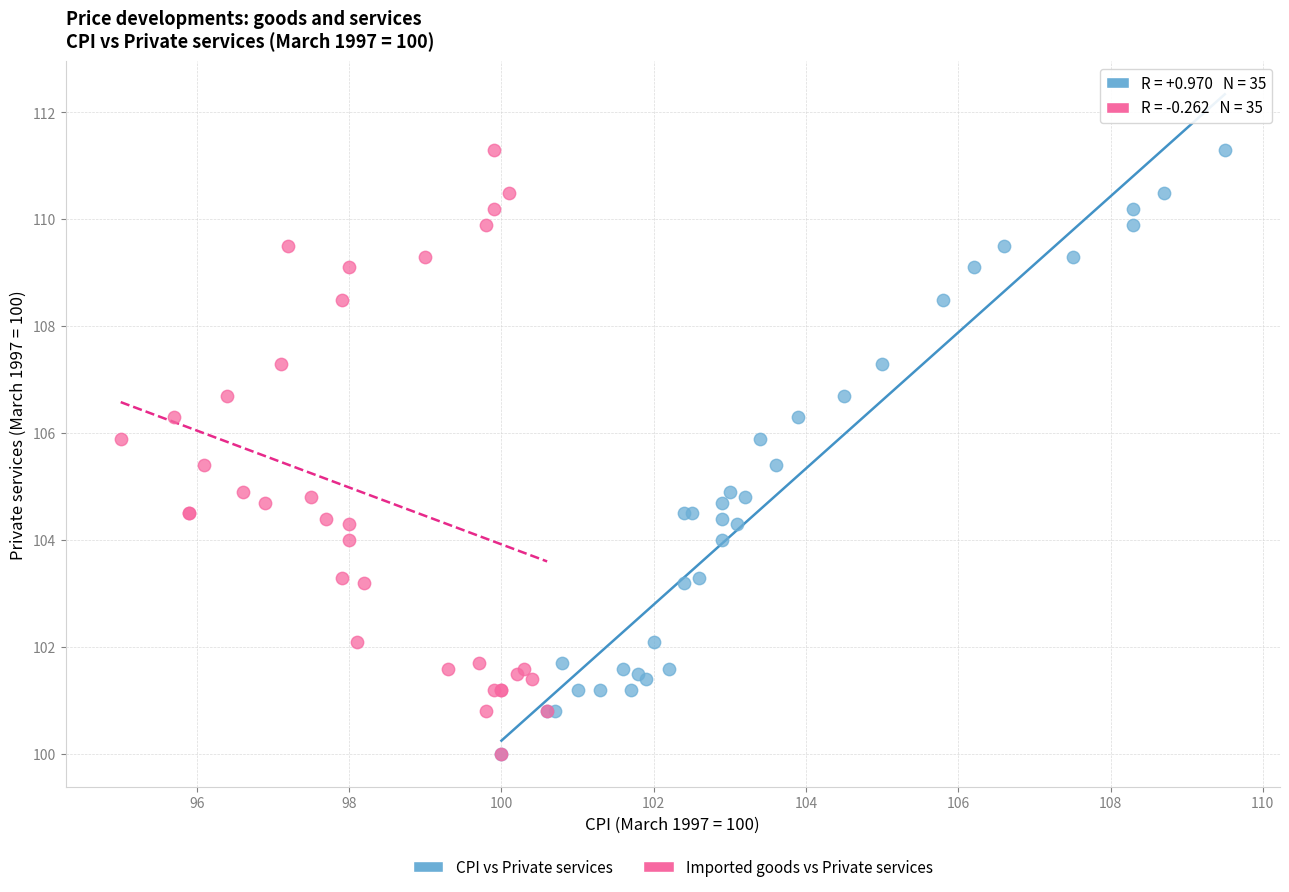

What are all the series names shown in the legend?

CPI vs Private services, Imported goods vs Private services